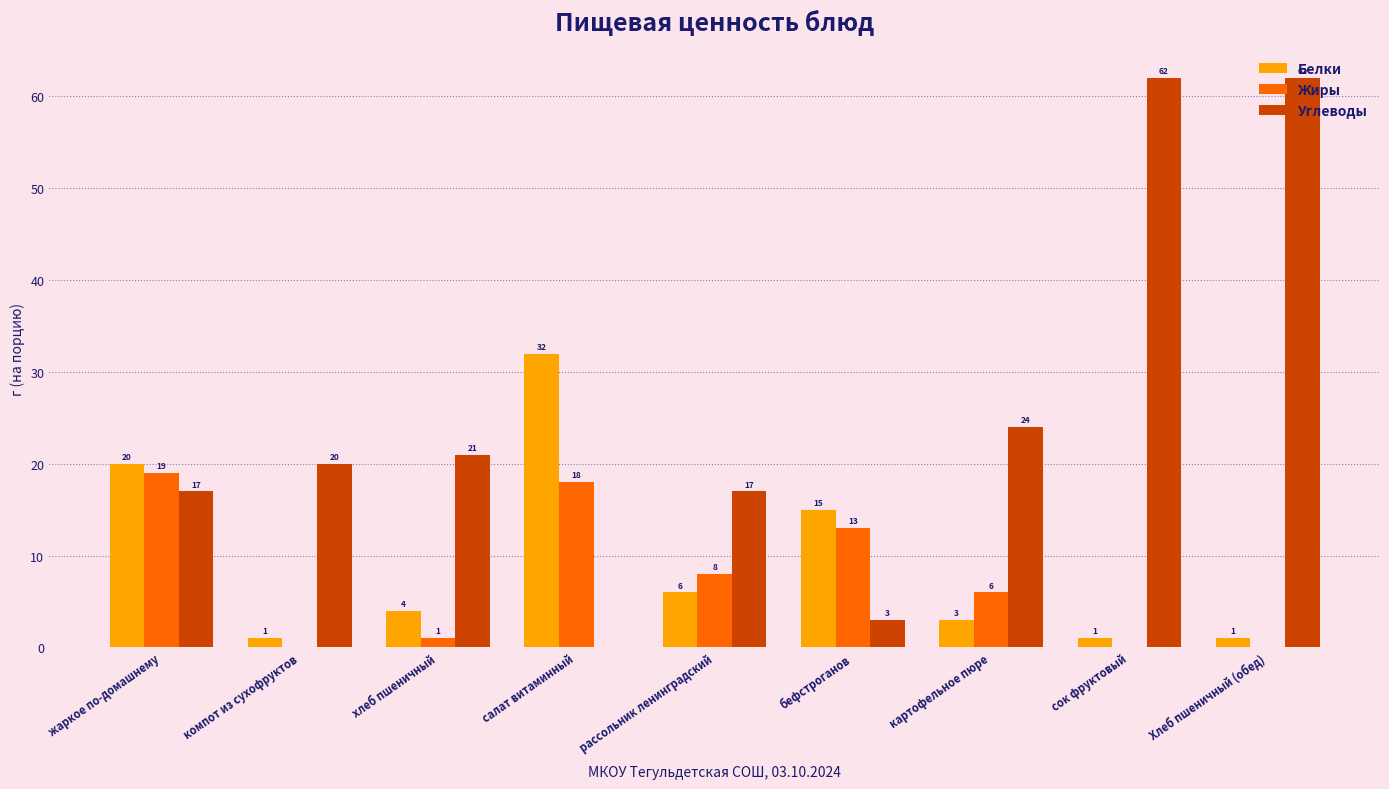

What is the maximum value for Белки?

32